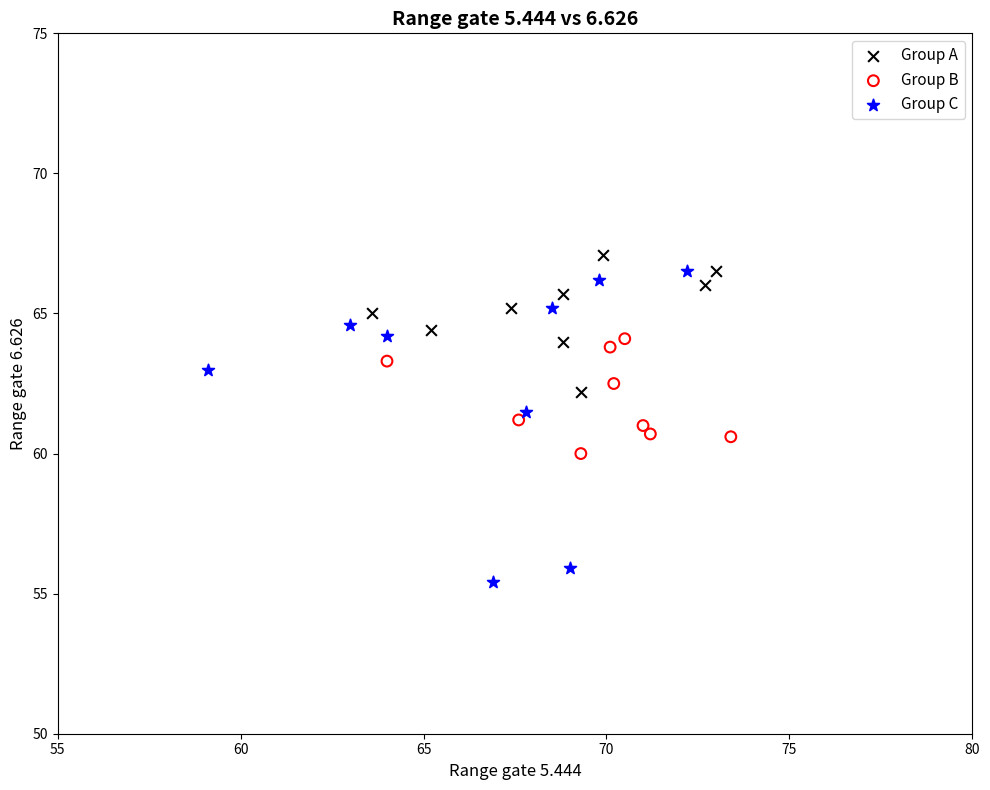

Which series reaches the maximum Y coordinate?

Group A